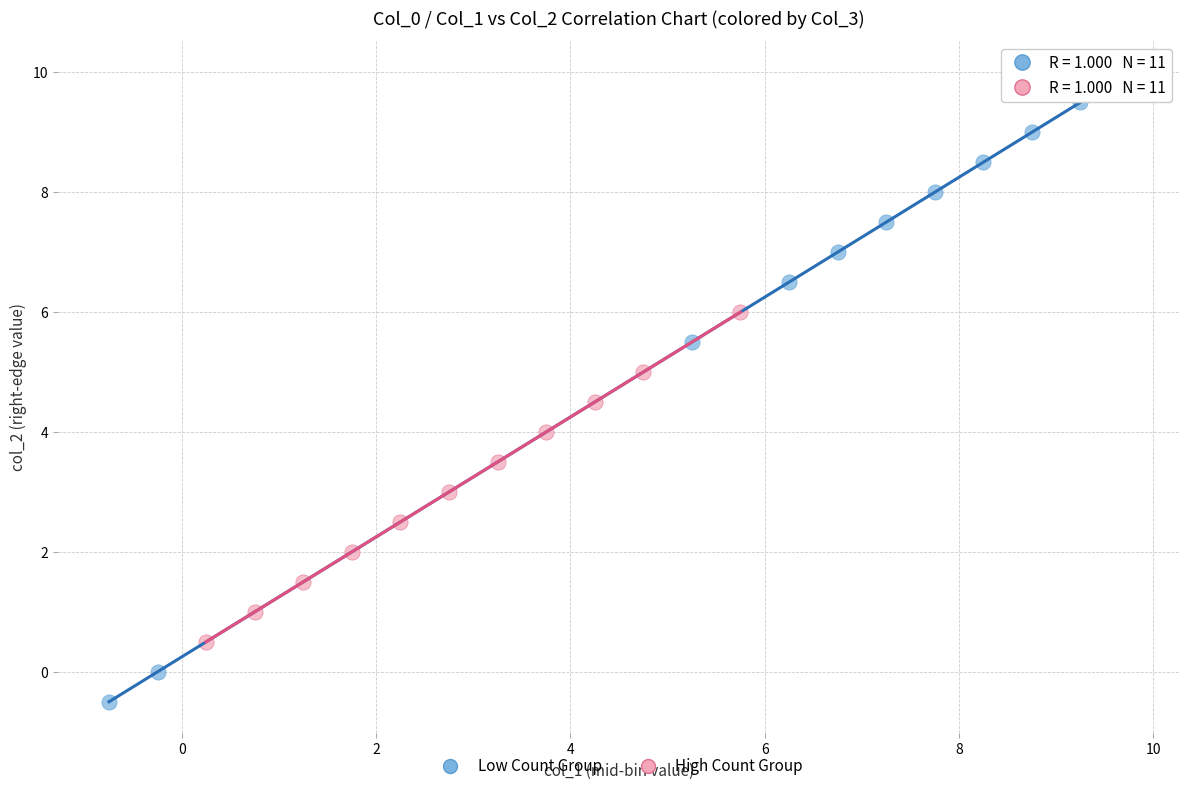

Which series reaches the minimum Y coordinate?

Low Count Group